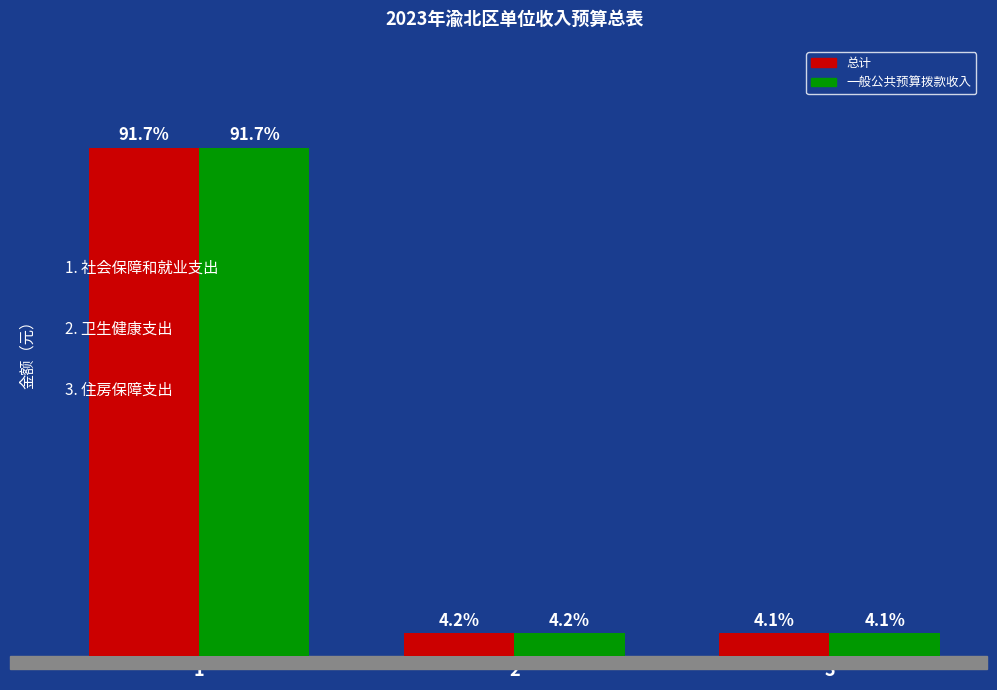

At how many categories does at least one series exceed 376028?

1